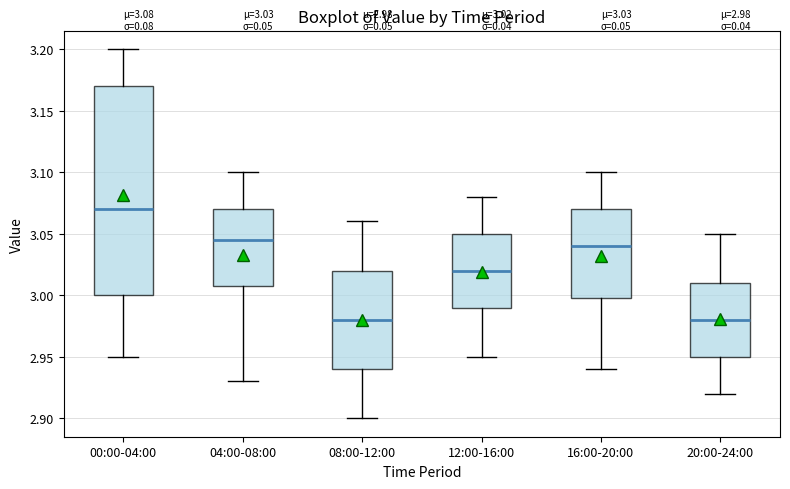

Which box's median line is the highest?

00:00-04:00